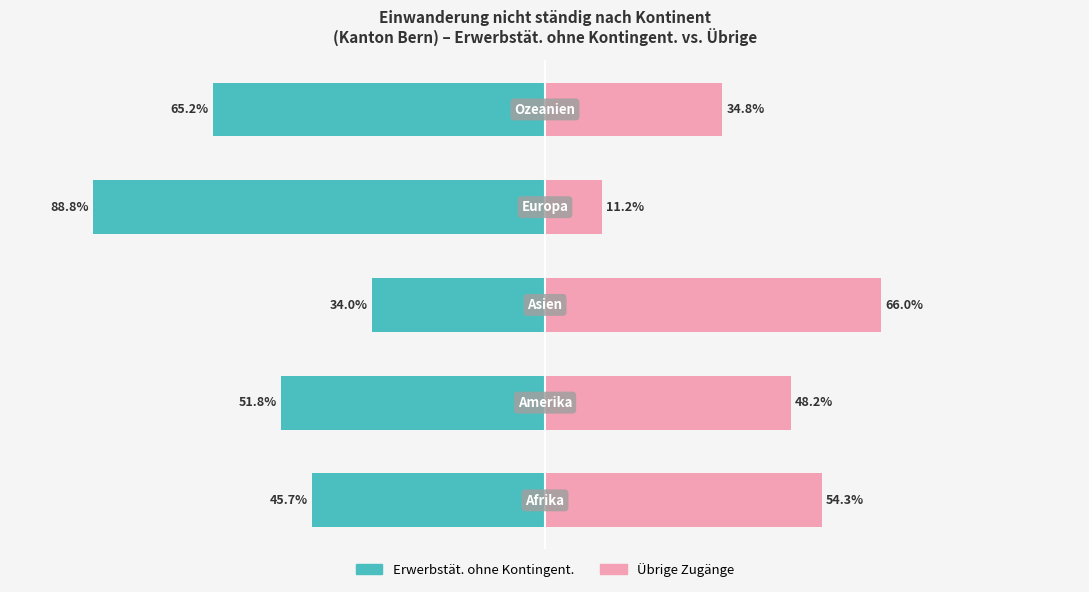

How many bars are there in total?

10